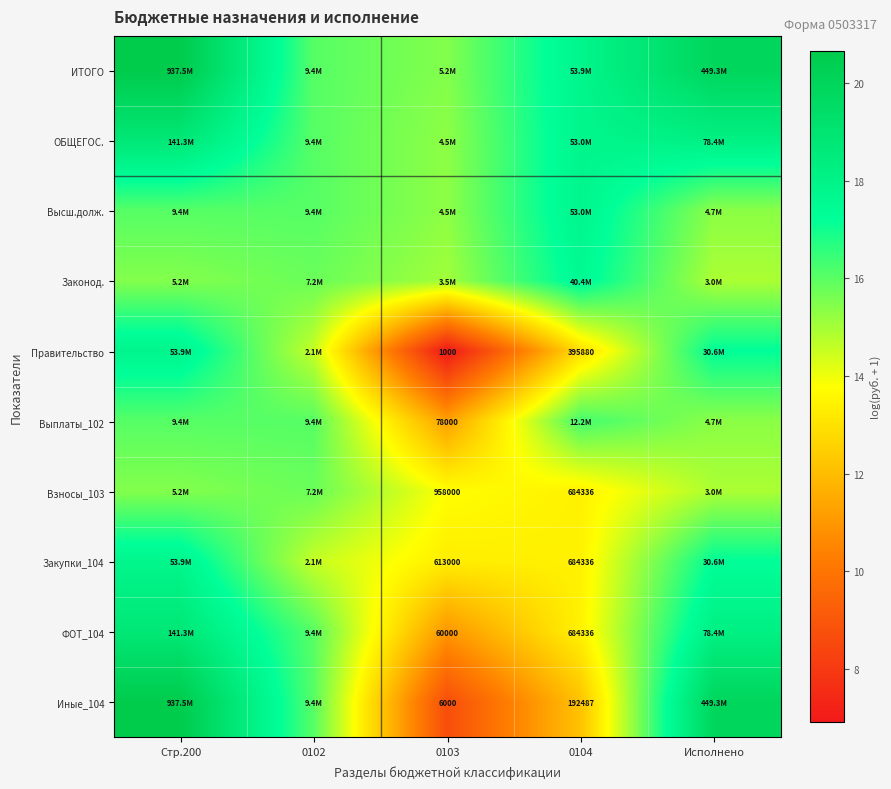

Which has a higher value, 0103 or 0102?

0102